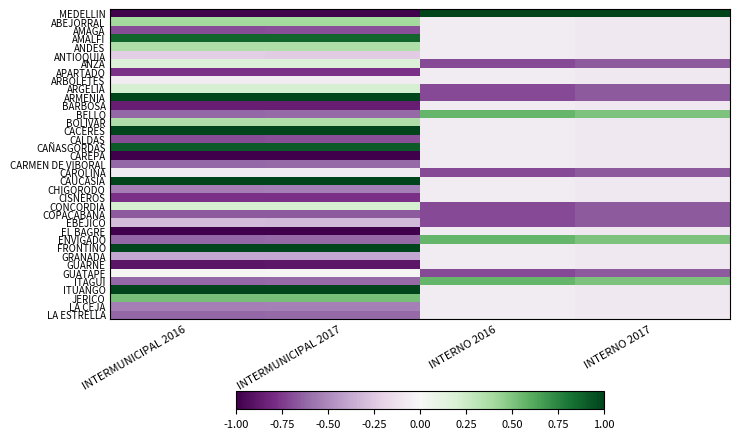

Reading left to right, what are all the values shown in this chart?

MEDELLIN: INTERMUNICIPAL 2016=-1.2	INTERMUNICIPAL 2017=-1.2	INTERNO 2016=5.7	INTERNO 2017=5.7
ABEJORRAL: INTERMUNICIPAL 2016=0.4	INTERMUNICIPAL 2017=0.4	INTERNO 2016=-0.1	INTERNO 2017=-0.1
AMAGA: INTERMUNICIPAL 2016=-0.7	INTERMUNICIPAL 2017=-0.7	INTERNO 2016=-0.1	INTERNO 2017=-0.1
AMALFI: INTERMUNICIPAL 2016=0.9	INTERMUNICIPAL 2017=0.9	INTERNO 2016=-0.1	INTERNO 2017=-0.1
ANDES: INTERMUNICIPAL 2016=0.4	INTERMUNICIPAL 2017=0.4	INTERNO 2016=-0.1	INTERNO 2017=-0.1
ANTIOQUIA: INTERMUNICIPAL 2016=-0.2	INTERMUNICIPAL 2017=-0.2	INTERNO 2016=-0.1	INTERNO 2017=-0.1
ANZA: INTERMUNICIPAL 2016=0.2	INTERMUNICIPAL 2017=0.2	INTERNO 2016=-0.7	INTERNO 2017=-0.7
APARTADO: INTERMUNICIPAL 2016=-0.8	INTERMUNICIPAL 2017=-0.8	INTERNO 2016=-0.1	INTERNO 2017=-0.1
ARBOLETES: INTERMUNICIPAL 2016=-0.1	INTERMUNICIPAL 2017=-0.1	INTERNO 2016=-0.1	INTERNO 2017=-0.1
ARGELIA: INTERMUNICIPAL 2016=0.2	INTERMUNICIPAL 2017=0.2	INTERNO 2016=-0.7	INTERNO 2017=-0.7
ARMENIA: INTERMUNICIPAL 2016=2.0	INTERMUNICIPAL 2017=2.0	INTERNO 2016=-0.7	INTERNO 2017=-0.7
BARBOSA: INTERMUNICIPAL 2016=-0.9	INTERMUNICIPAL 2017=-0.9	INTERNO 2016=-0.1	INTERNO 2017=-0.1
BELLO: INTERMUNICIPAL 2016=-0.6	INTERMUNICIPAL 2017=-0.6	INTERNO 2016=0.6	INTERNO 2017=0.5
BOLIVAR: INTERMUNICIPAL 2016=0.4	INTERMUNICIPAL 2017=0.4	INTERNO 2016=-0.1	INTERNO 2017=-0.1
CACERES: INTERMUNICIPAL 2016=2.5	INTERMUNICIPAL 2017=2.5	INTERNO 2016=-0.1	INTERNO 2017=-0.1
CALDAS: INTERMUNICIPAL 2016=-0.7	INTERMUNICIPAL 2017=-0.7	INTERNO 2016=-0.1	INTERNO 2017=-0.1
CAÑASGORDAS: INTERMUNICIPAL 2016=0.9	INTERMUNICIPAL 2017=0.9	INTERNO 2016=-0.1	INTERNO 2017=-0.1
CAREPA: INTERMUNICIPAL 2016=-1.2	INTERMUNICIPAL 2017=-1.2	INTERNO 2016=-0.1	INTERNO 2017=-0.1
CARMEN DE VIBORAL: INTERMUNICIPAL 2016=-0.6	INTERMUNICIPAL 2017=-0.6	INTERNO 2016=-0.1	INTERNO 2017=-0.1
CAROLINA: INTERMUNICIPAL 2016=-0.1	INTERMUNICIPAL 2017=-0.1	INTERNO 2016=-0.7	INTERNO 2017=-0.7
CAUCASIA: INTERMUNICIPAL 2016=1.3	INTERMUNICIPAL 2017=1.3	INTERNO 2016=-0.1	INTERNO 2017=-0.1
CHIGORODO: INTERMUNICIPAL 2016=-0.5	INTERMUNICIPAL 2017=-0.5	INTERNO 2016=-0.1	INTERNO 2017=-0.1
CISNEROS: INTERMUNICIPAL 2016=-0.8	INTERMUNICIPAL 2017=-0.8	INTERNO 2016=-0.1	INTERNO 2017=-0.1
CONCORDIA: INTERMUNICIPAL 2016=0.2	INTERMUNICIPAL 2017=0.2	INTERNO 2016=-0.7	INTERNO 2017=-0.7
COPACABANA: INTERMUNICIPAL 2016=-0.7	INTERMUNICIPAL 2017=-0.7	INTERNO 2016=-0.7	INTERNO 2017=-0.7
EBEJICO: INTERMUNICIPAL 2016=-0.3	INTERMUNICIPAL 2017=-0.3	INTERNO 2016=-0.7	INTERNO 2017=-0.7
EL BAGRE: INTERMUNICIPAL 2016=-1.2	INTERMUNICIPAL 2017=-1.2	INTERNO 2016=-0.1	INTERNO 2017=-0.1
ENVIGADO: INTERMUNICIPAL 2016=-0.6	INTERMUNICIPAL 2017=-0.6	INTERNO 2016=0.6	INTERNO 2017=0.5
FRONTINO: INTERMUNICIPAL 2016=1.6	INTERMUNICIPAL 2017=1.6	INTERNO 2016=-0.1	INTERNO 2017=-0.1
GRANADA: INTERMUNICIPAL 2016=-0.4	INTERMUNICIPAL 2017=-0.4	INTERNO 2016=-0.1	INTERNO 2017=-0.1
GUARNE: INTERMUNICIPAL 2016=-0.9	INTERMUNICIPAL 2017=-0.9	INTERNO 2016=-0.1	INTERNO 2017=-0.1
GUATAPE: INTERMUNICIPAL 2016=0.0	INTERMUNICIPAL 2017=0.0	INTERNO 2016=-0.7	INTERNO 2017=-0.7
ITAGUI: INTERMUNICIPAL 2016=-0.6	INTERMUNICIPAL 2017=-0.6	INTERNO 2016=0.6	INTERNO 2017=0.5
ITUANGO: INTERMUNICIPAL 2016=2.9	INTERMUNICIPAL 2017=2.9	INTERNO 2016=-0.1	INTERNO 2017=-0.1
JERICO: INTERMUNICIPAL 2016=0.5	INTERMUNICIPAL 2017=0.5	INTERNO 2016=-0.1	INTERNO 2017=-0.1
LA CEJA: INTERMUNICIPAL 2016=-0.5	INTERMUNICIPAL 2017=-0.5	INTERNO 2016=-0.1	INTERNO 2017=-0.1
LA ESTRELLA: INTERMUNICIPAL 2016=-0.6	INTERMUNICIPAL 2017=-0.6	INTERNO 2016=-0.1	INTERNO 2017=-0.1